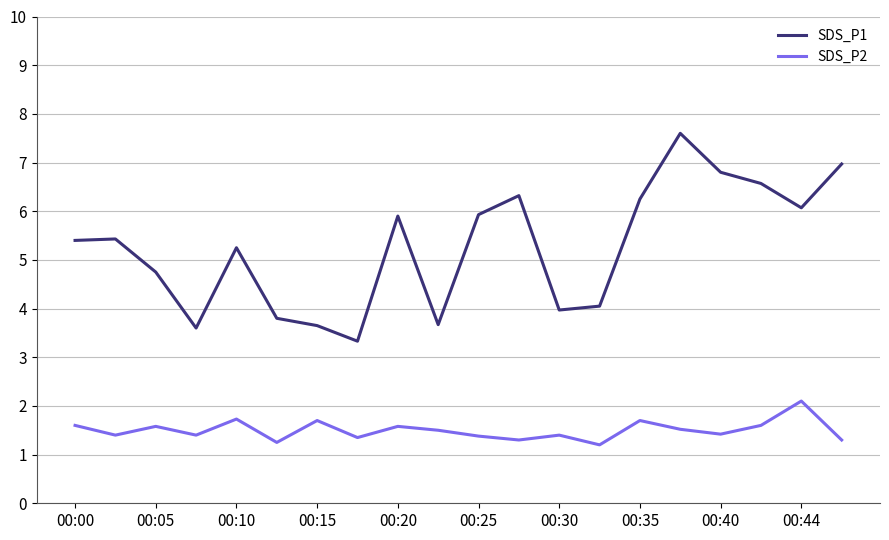

What is the maximum value for SDS_P1?

7.6